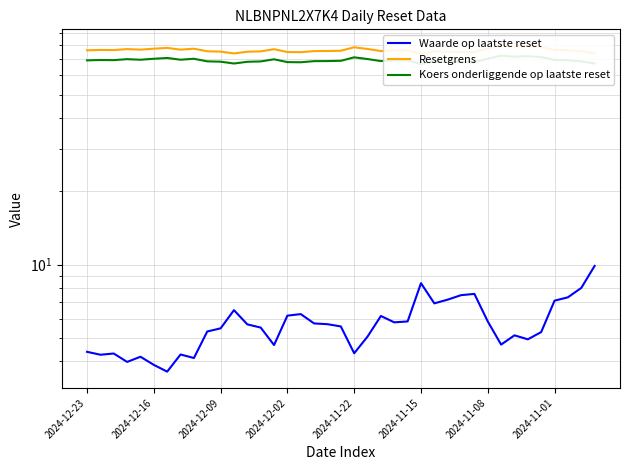

Is this an area chart (filled region under the line)?

No